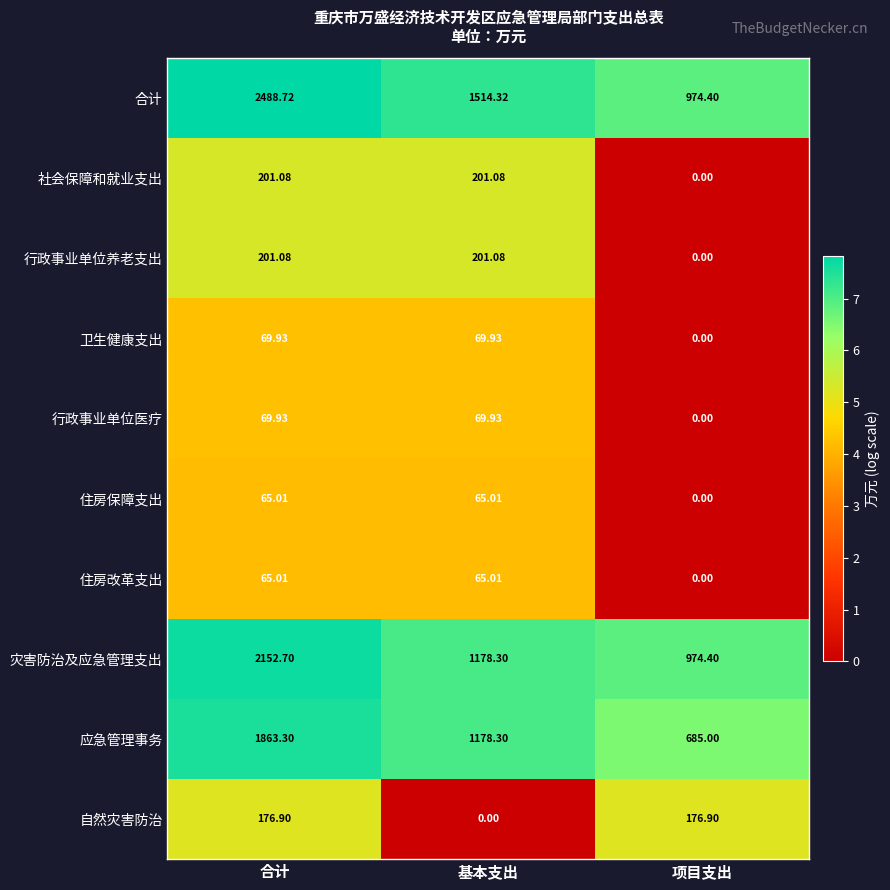

At which category is the sum across all series the highest?

合计